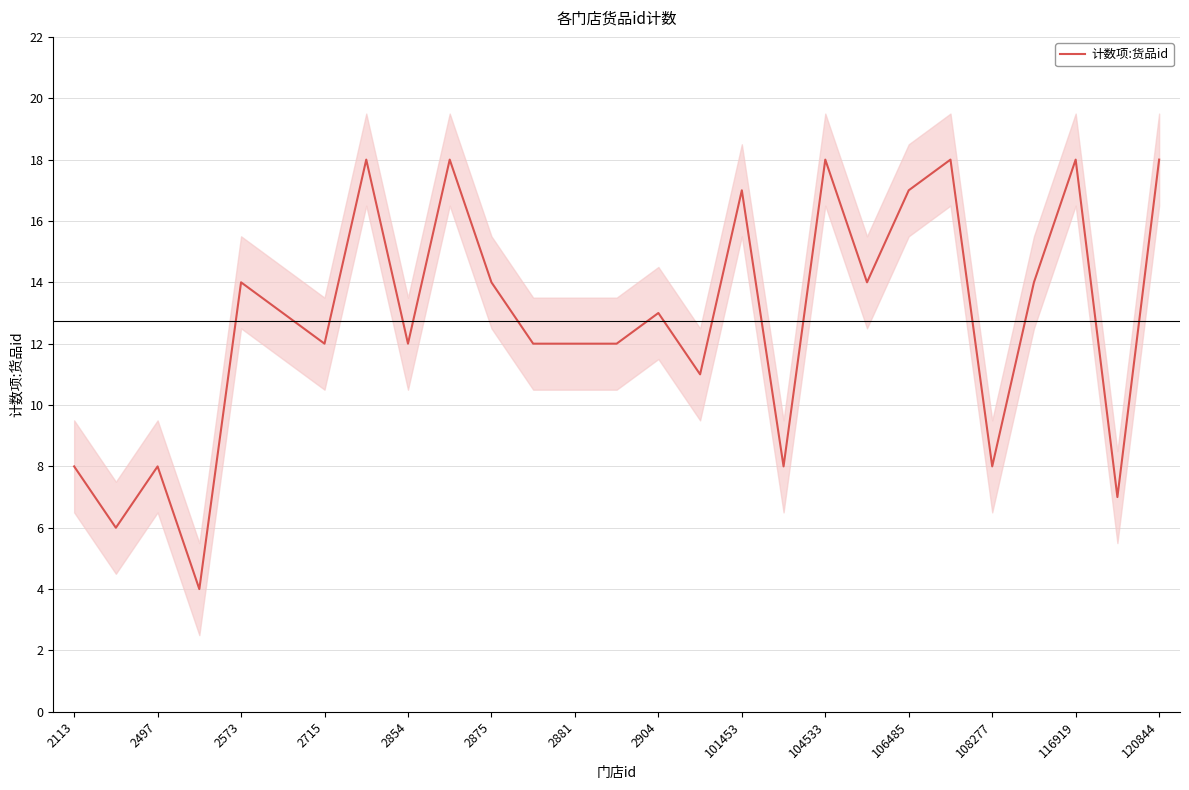

How many data points are less than 13?

13